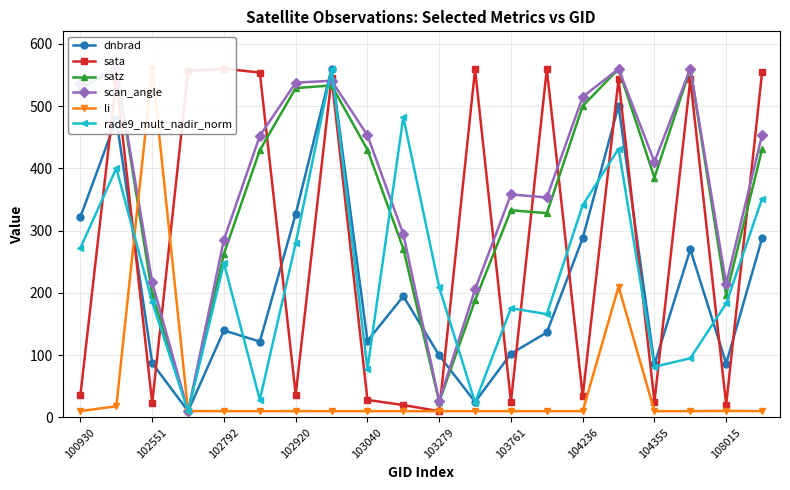

In dnbrad, how many points are higher than both neighbors (excluding endpoints)?

6